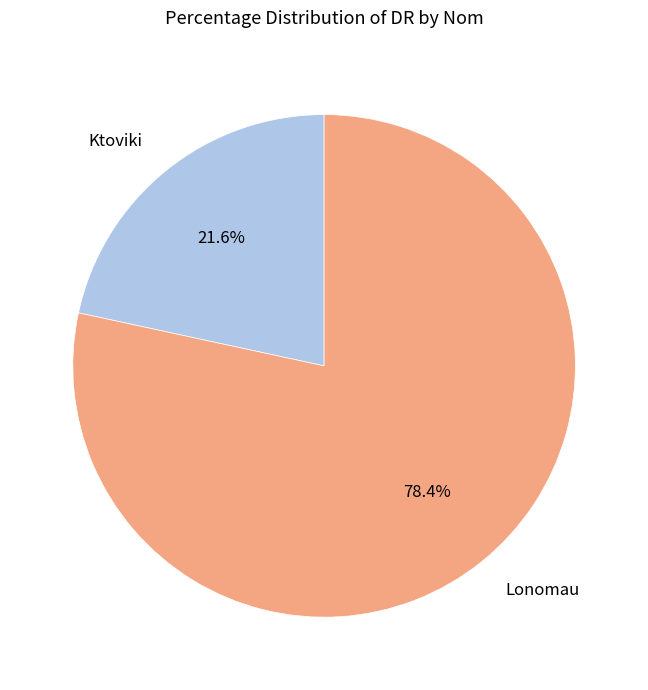

Rank the categories by value from highest to lowest.

Lonomau, Ktoviki